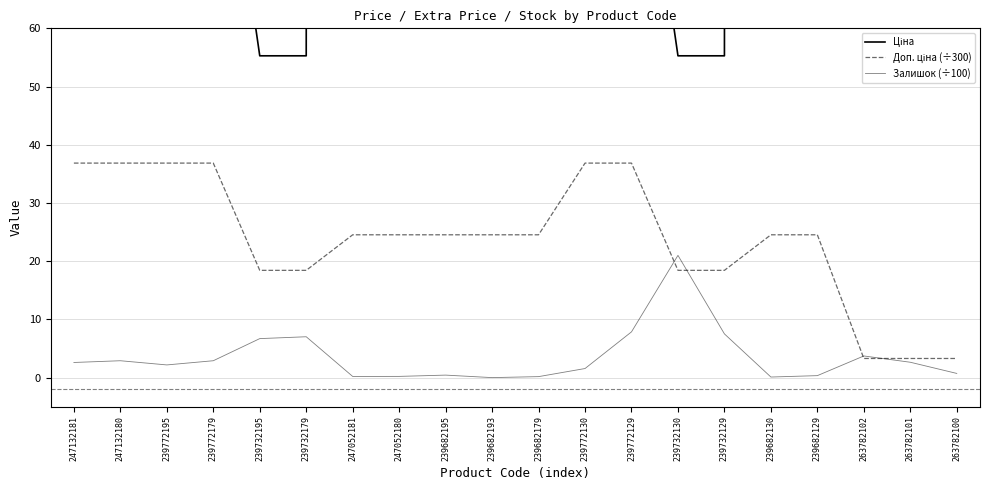

What is the label of the 19th point from the right?

247132180